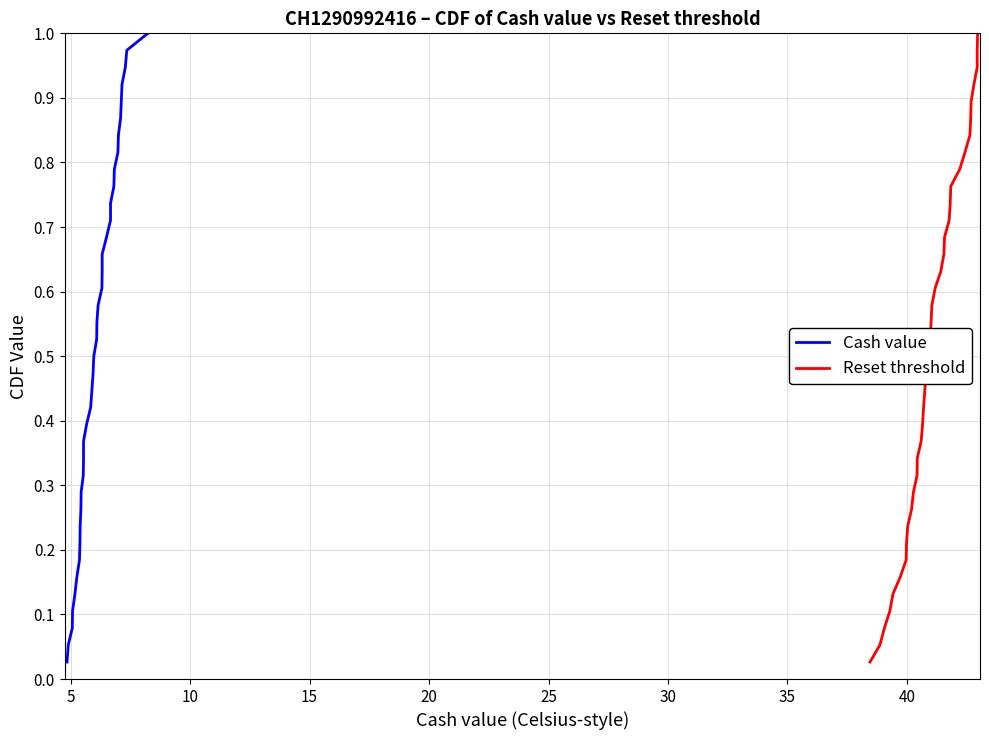

Rank the series by their maximum value, from highest to lowest.

Cash value, Reset threshold